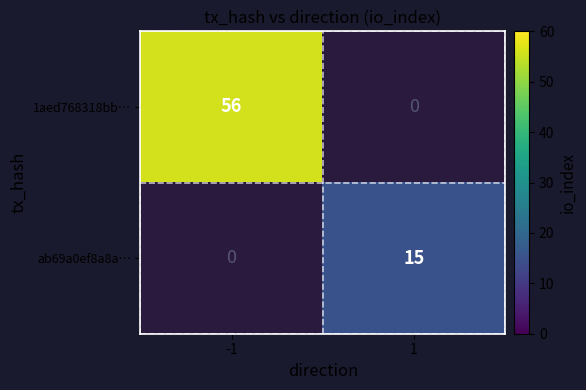

The ab69a0ef8a8a… series shows 24 at 1. True or false?

False